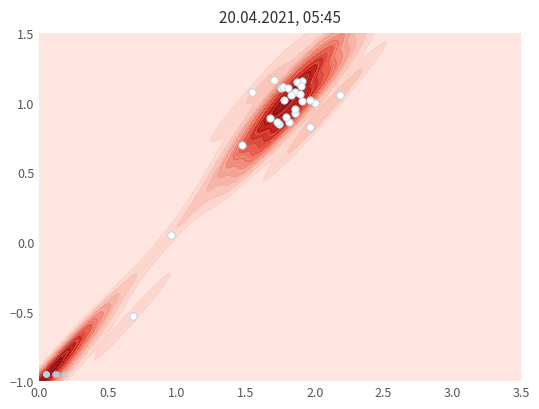

How many values exceed 1?

16